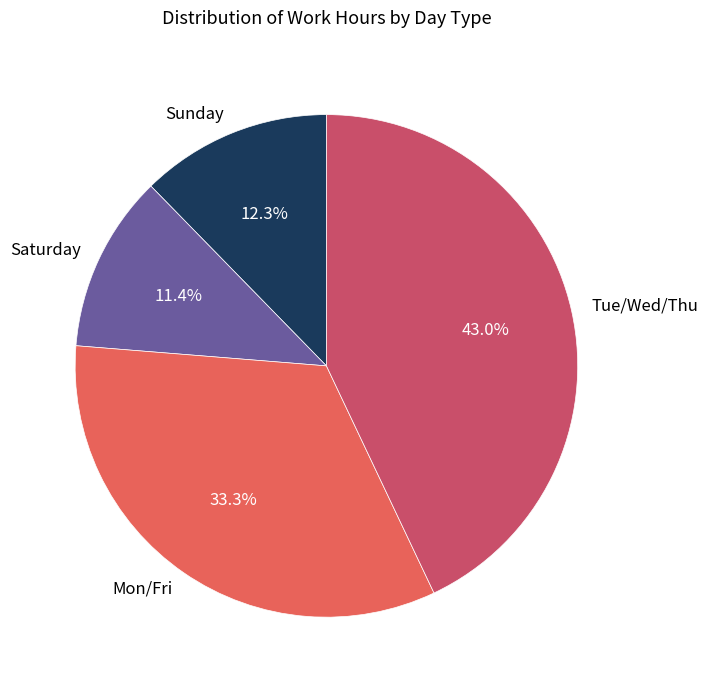

Rank the categories by value from highest to lowest.

Tue/Wed/Thu, Mon/Fri, Sunday, Saturday